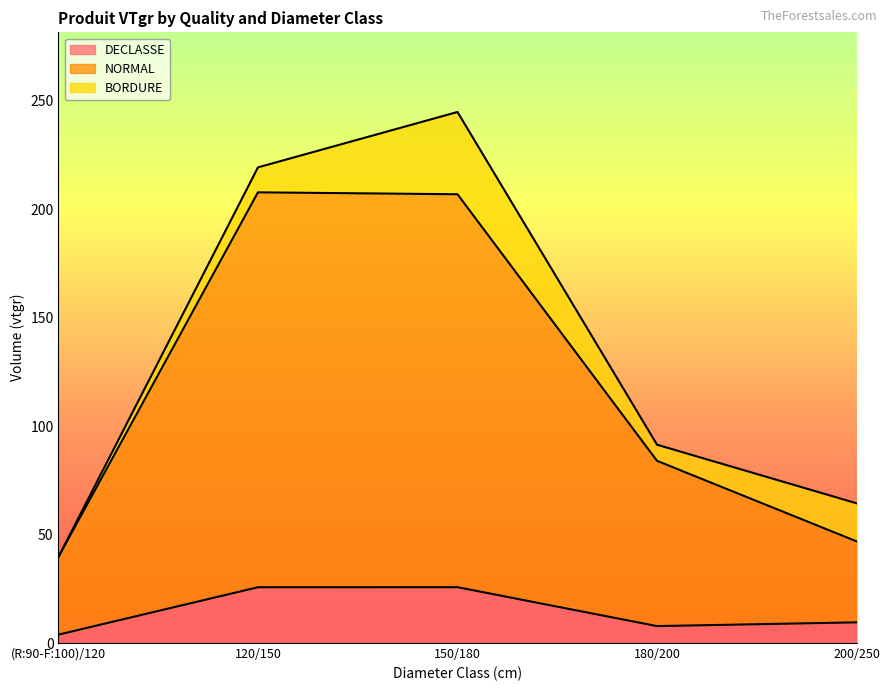

What is the label of the 3rd point from the right?

150/180